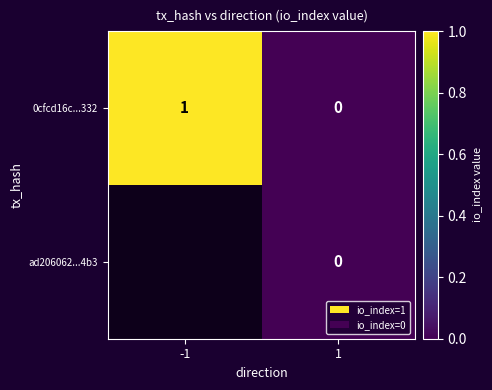

Is it true that 0cfcd16c...332 equals 0 at 1?

True